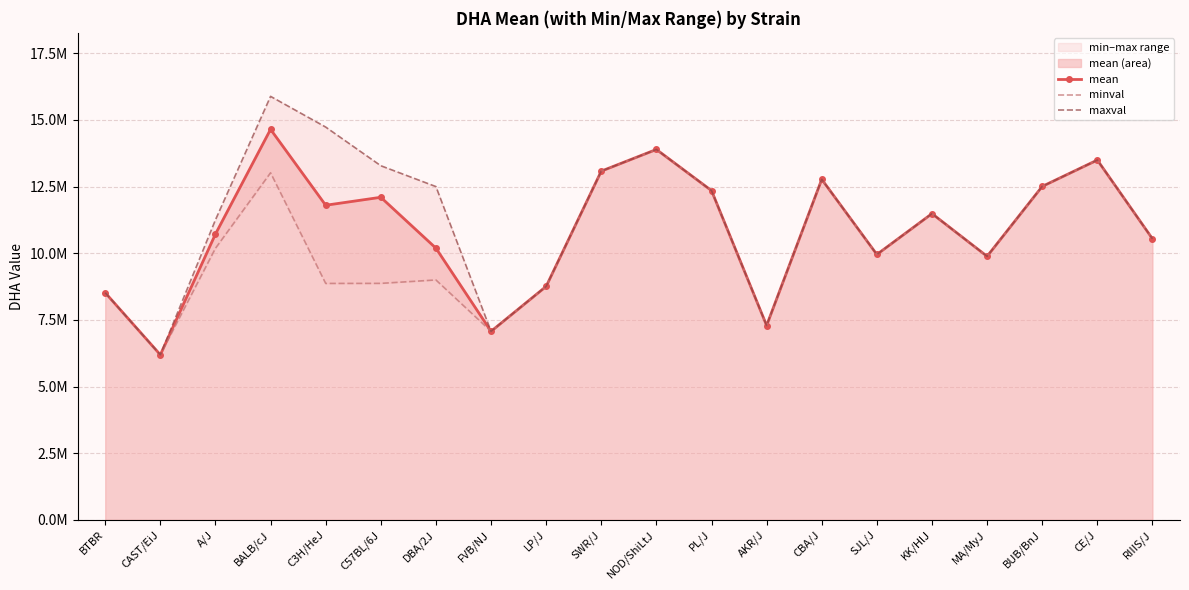

At which label is mean closest to 10419025?

RIIIS/J